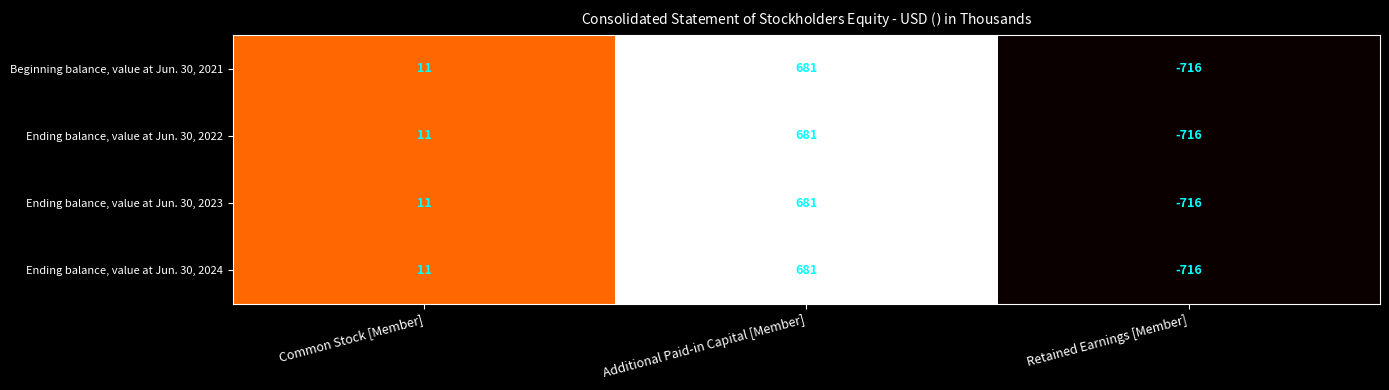

How many values in the Ending balance, value at Jun. 30, 2022 series are below 11?

1